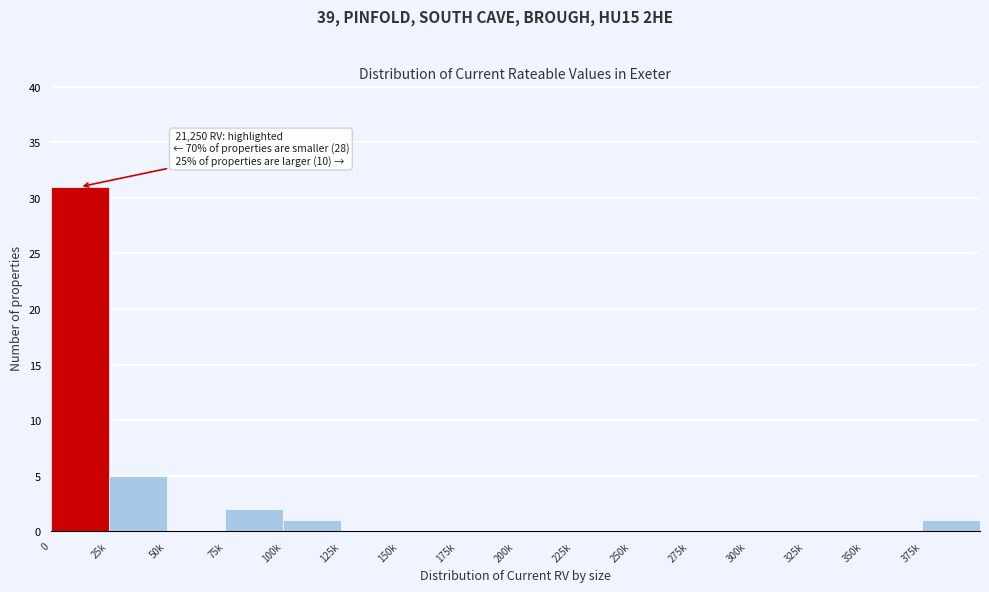

Reading right to left, what are all the values shown in this chart?

375k=1	350k=0	325k=0	300k=0	275k=0	250k=0	225k=0	200k=0	175k=0	150k=0	125k=0	100k=1	75k=2	50k=0	25k=5	0=31